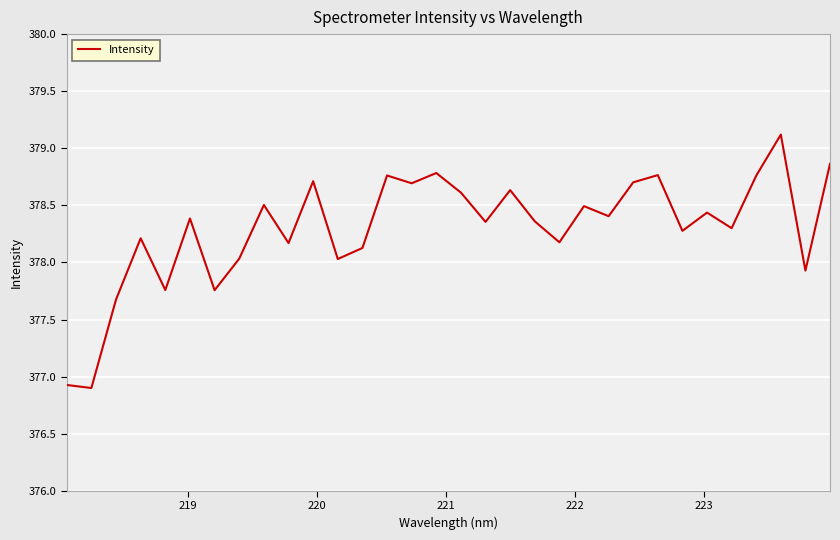

Count the number of categories in the chart.

32